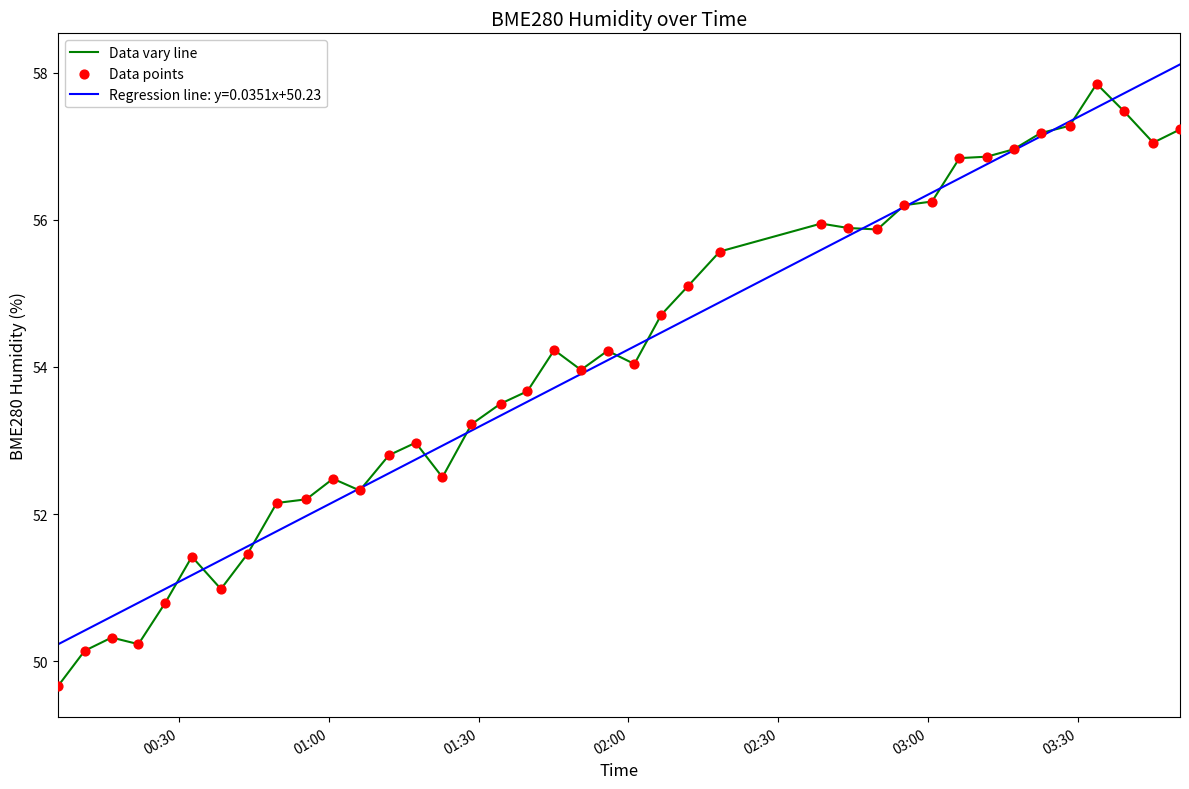

What is the minimum value shown in the chart?

49.7